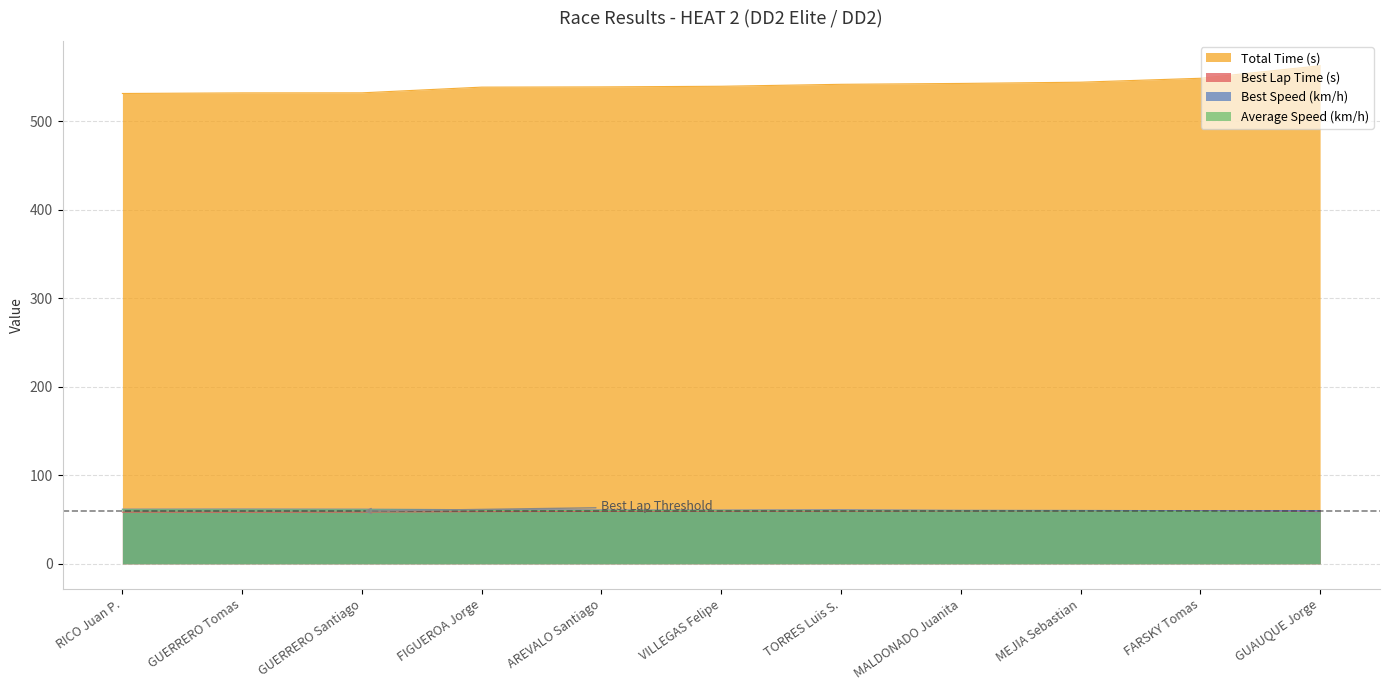

Where is the first local maximum for Best Lap Time (s)?

VILLEGAS Felipe